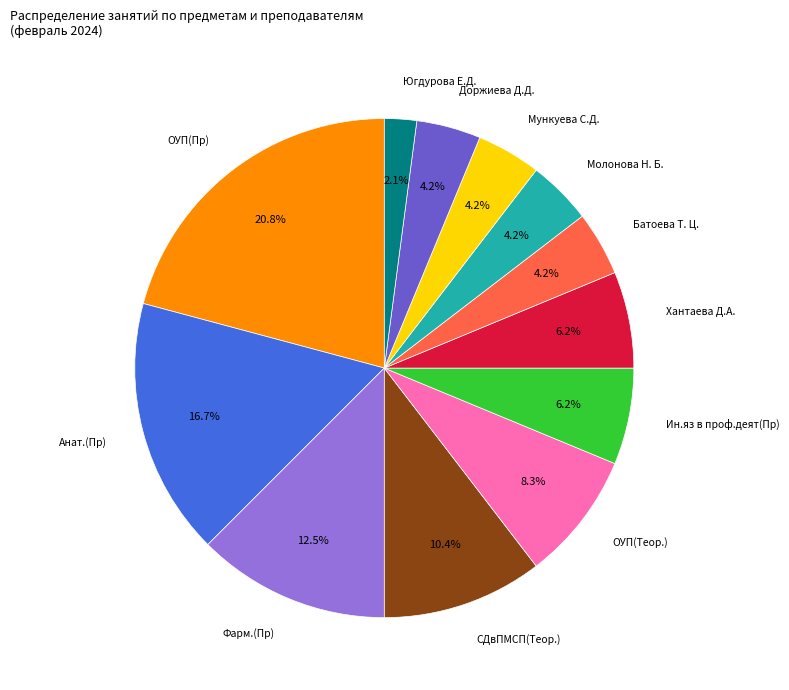

Is there any slice that represents more than half of the pie?

No